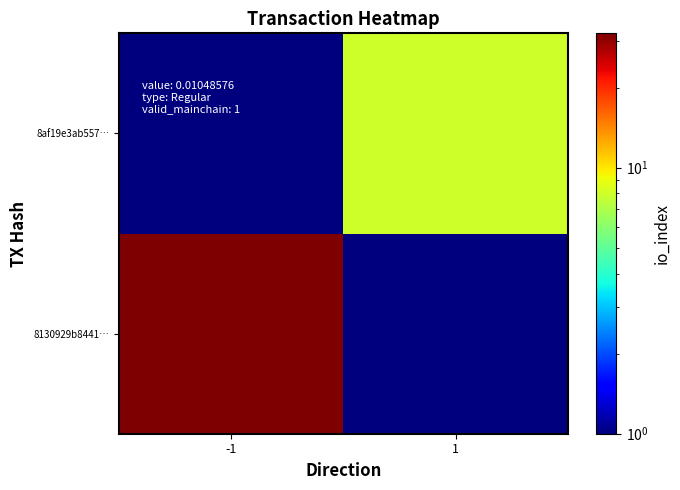

Reading left to right, transcribe all the data shown in this chart.

8130929b8441…: -1=32.0	1=0.1
8af19e3ab557…: -1=0.1	1=8.0